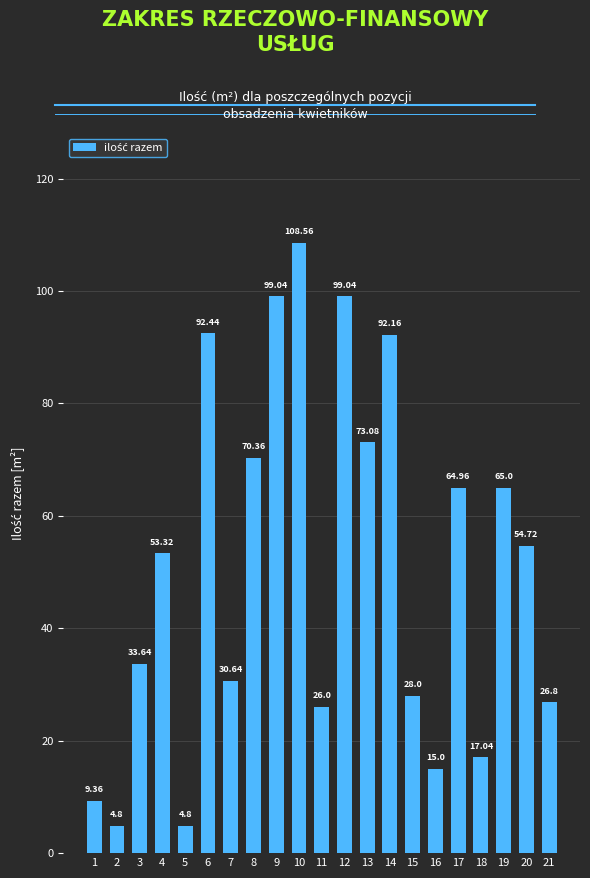

True or false: the data shows 70.4 at 8.

True